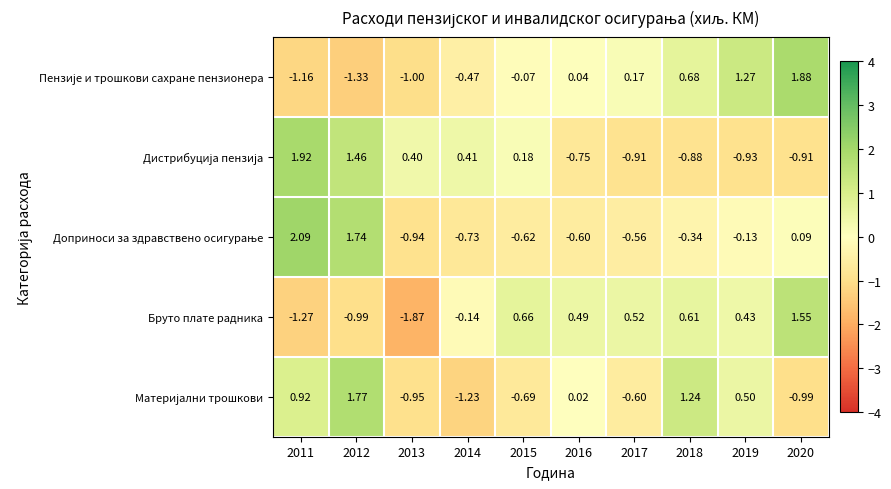

Between 2013 and 2014, which series saw the biggest shift?

Бруто плате радника